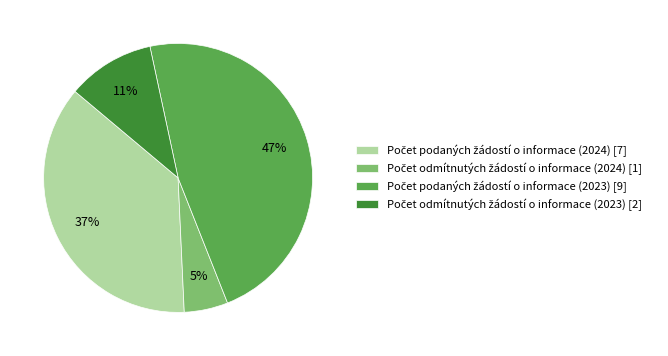

To the nearest percent, what is the difference between the largest and smallest slice percentages?

42%